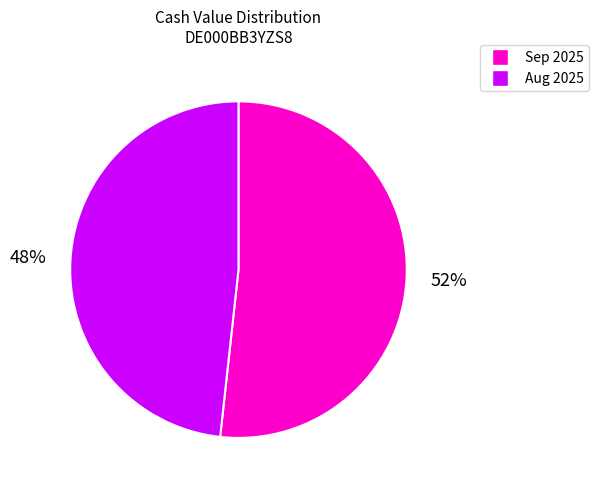

How many slices are in this pie chart?

2